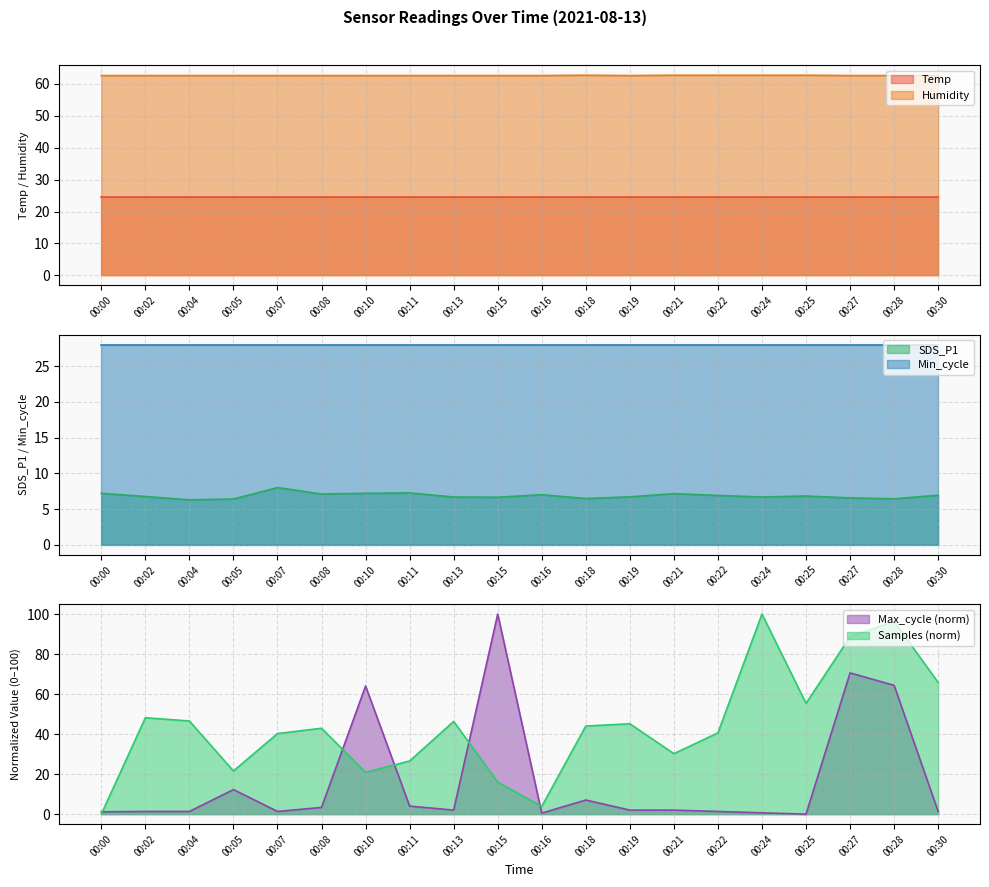

True or false: SDS_P1 has a value of 2.2 at 00:07.

False